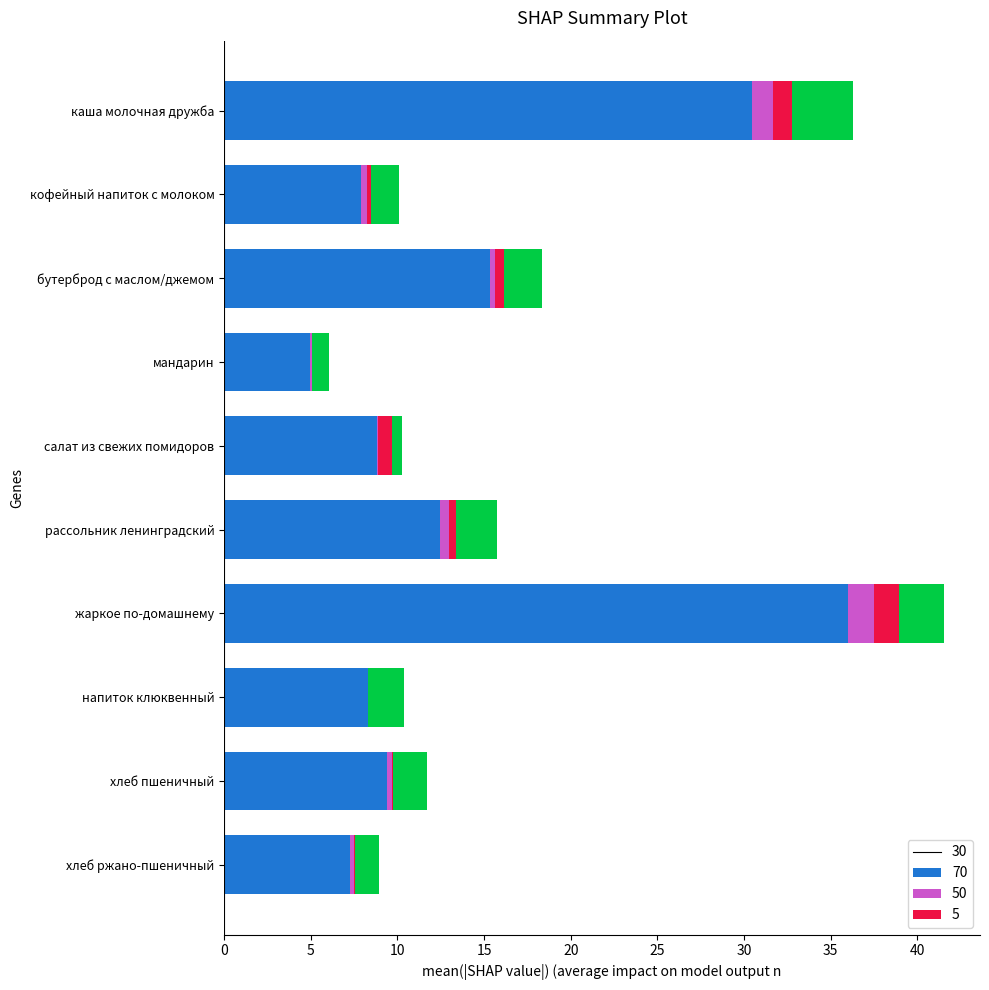

At which category is the sum across all series the highest?

жаркое по-домашнему